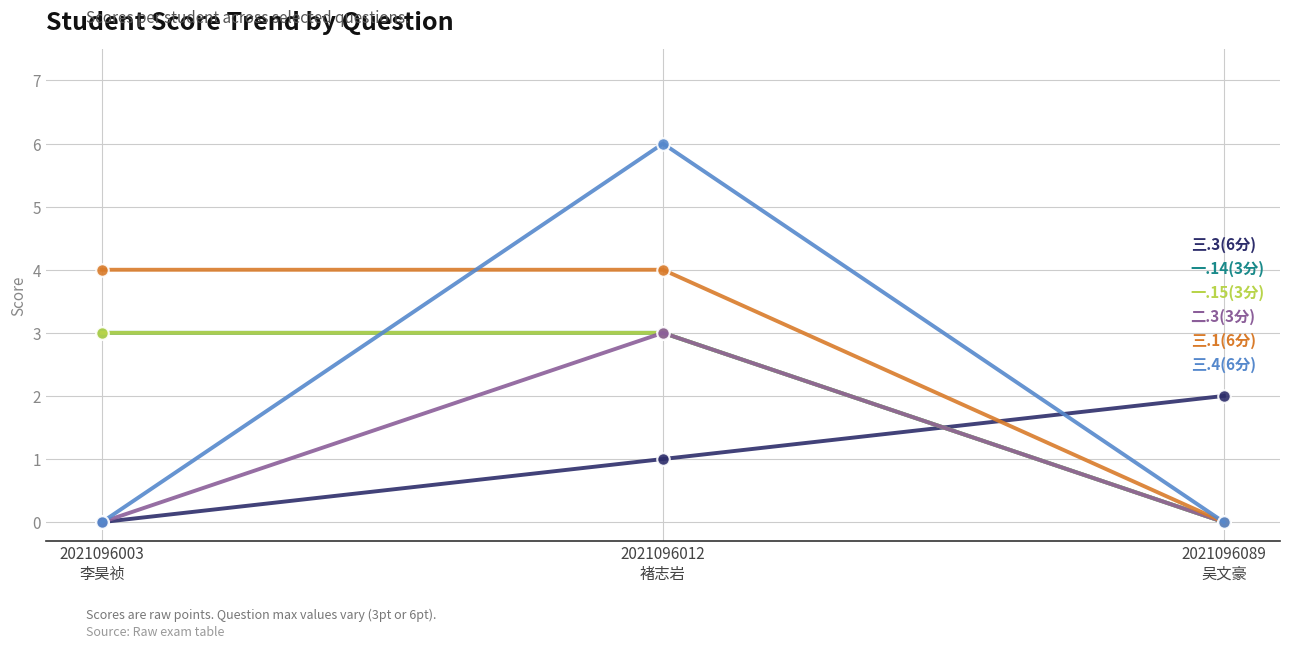

What is the difference between the 三.3(6分) values at 2021096012
褚志岩 and 2021096089
吴文豪?

1